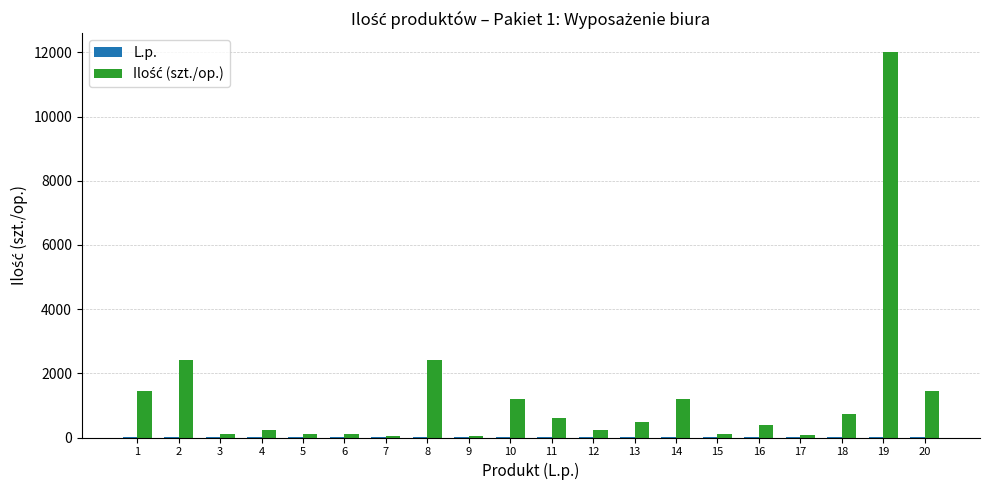

How many data points does each series have?

20